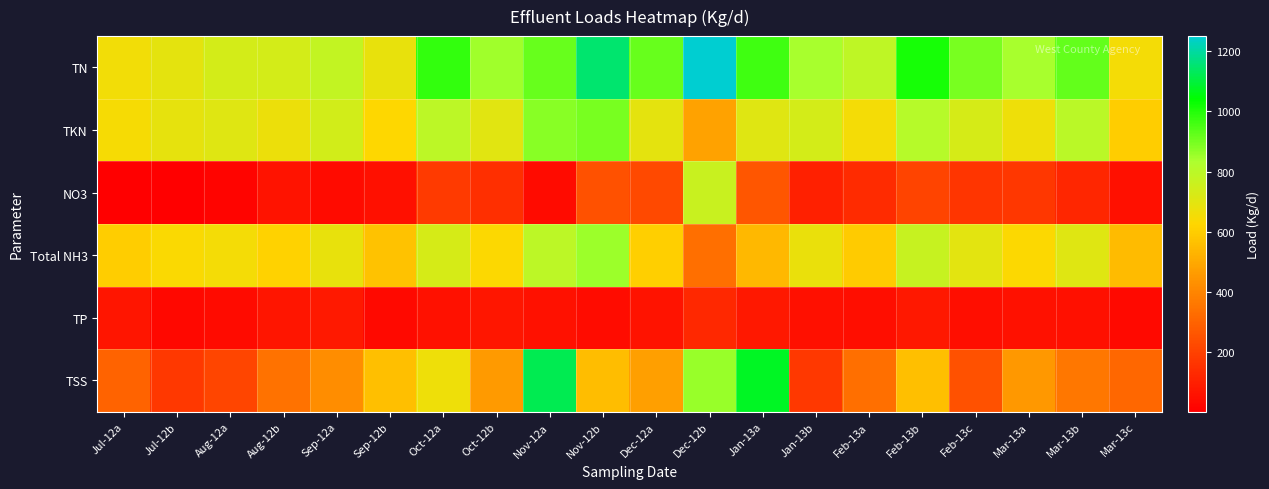

Which series has the largest range (max minus min)?

TSS